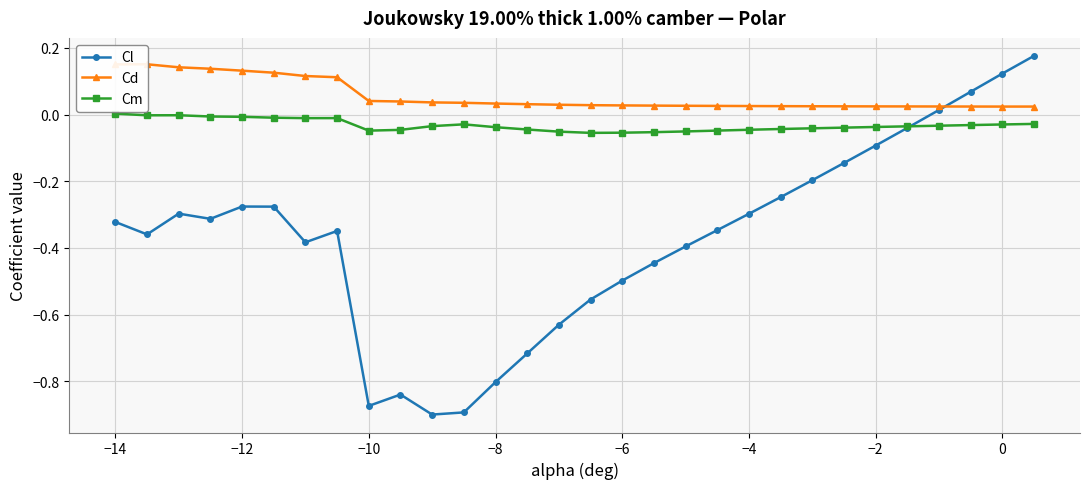

True or false: Cm has more than 0 interior local peaks.

True